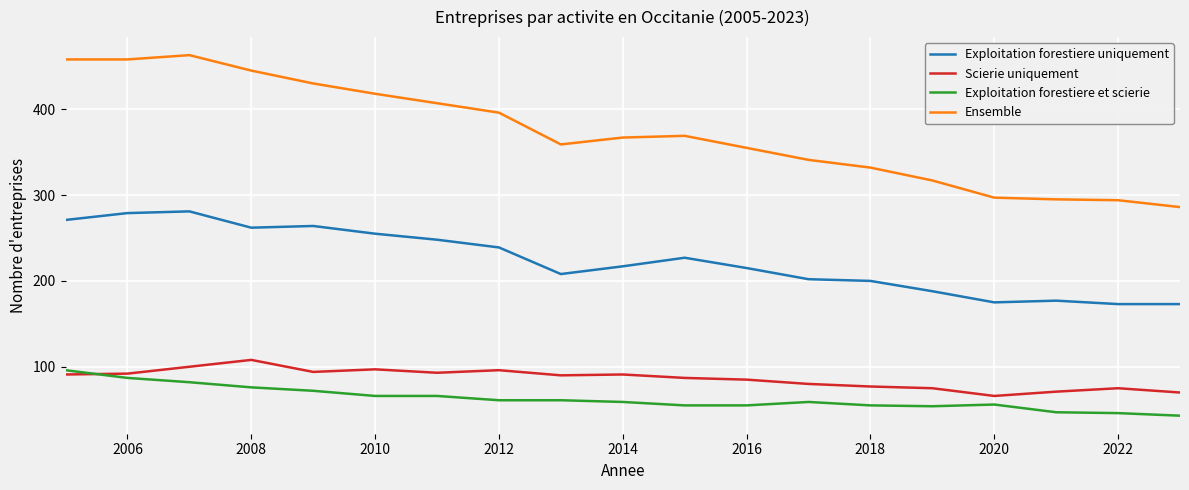

What is the maximum value for Exploitation forestiere uniquement?

281